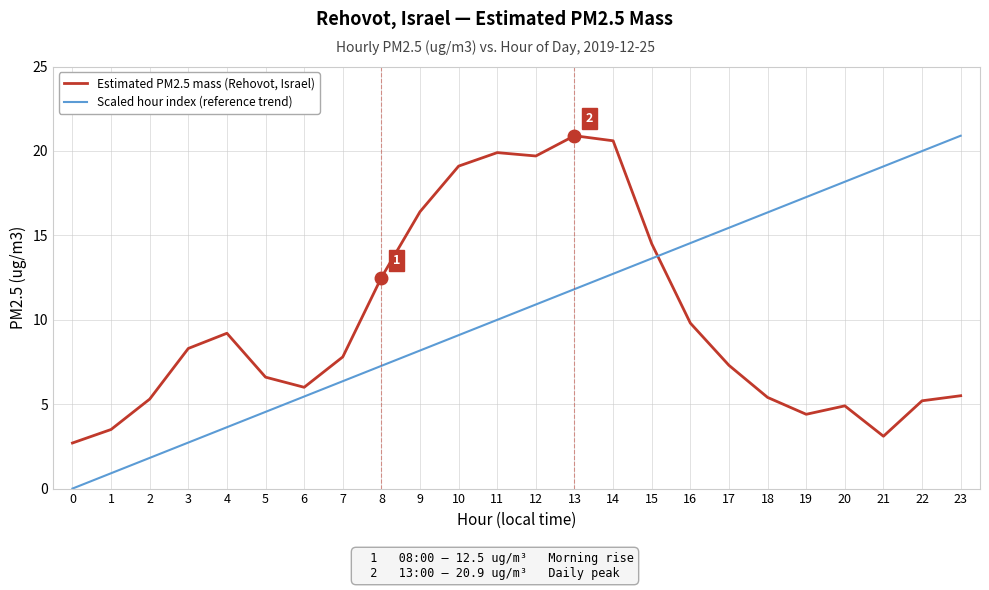

How many series are shown in this chart?

2